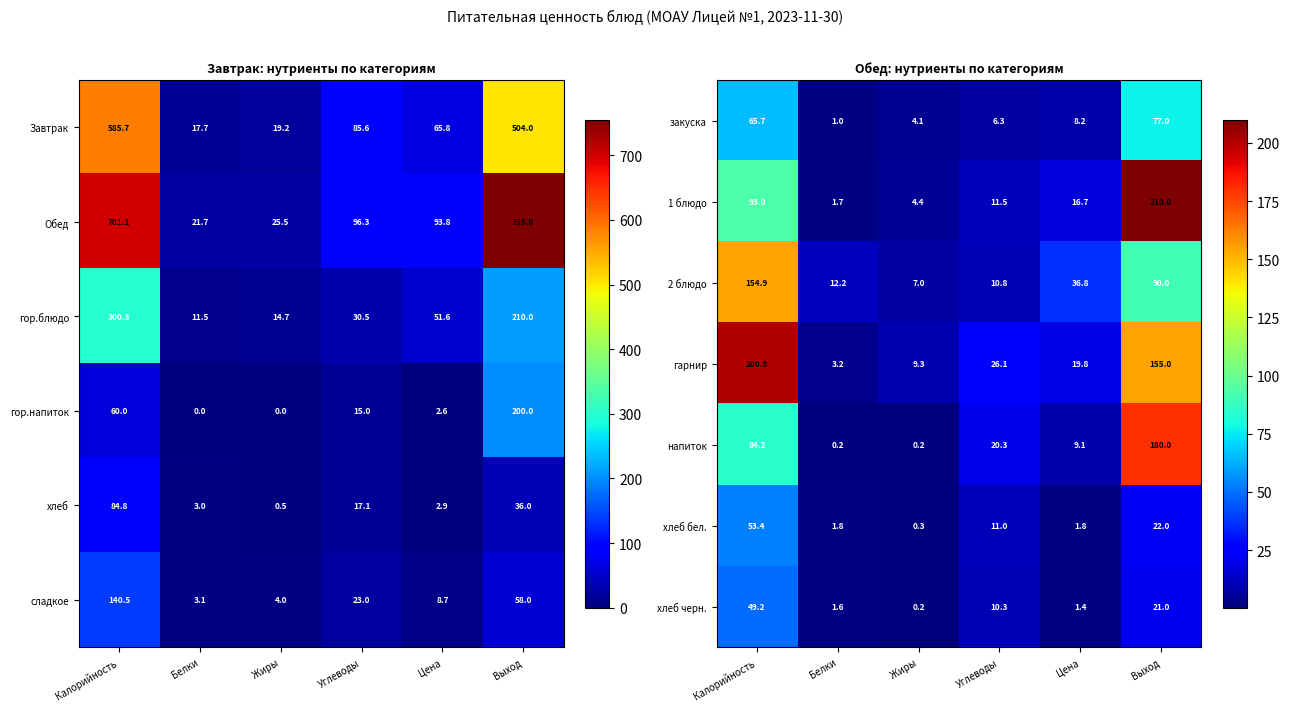

True or false: напиток has a value of 180.0 at Выход.

True